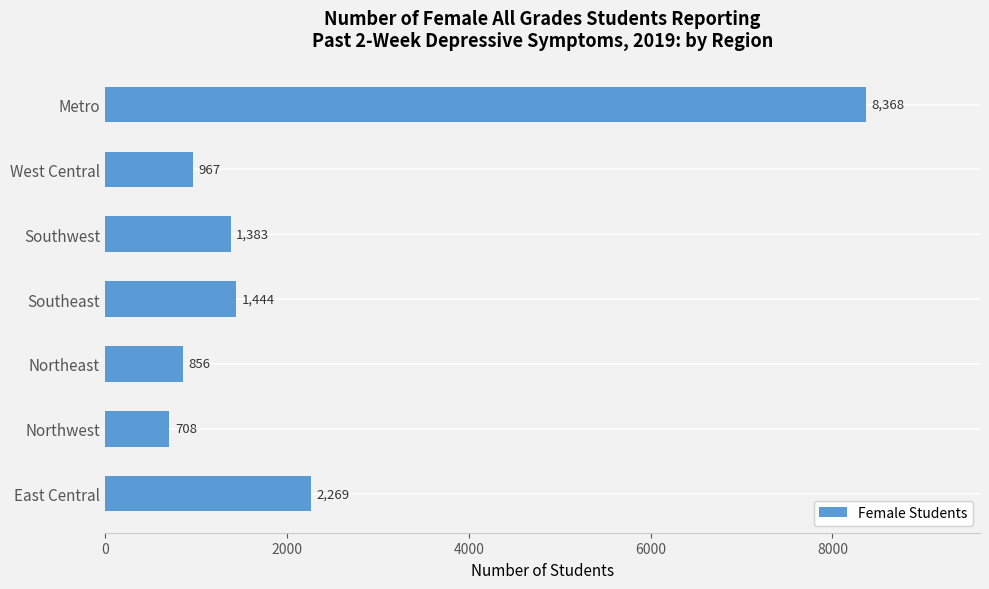

Reading bottom to top, transcribe all the data shown in this chart.

2269	708	856	1444	1383	967	8368